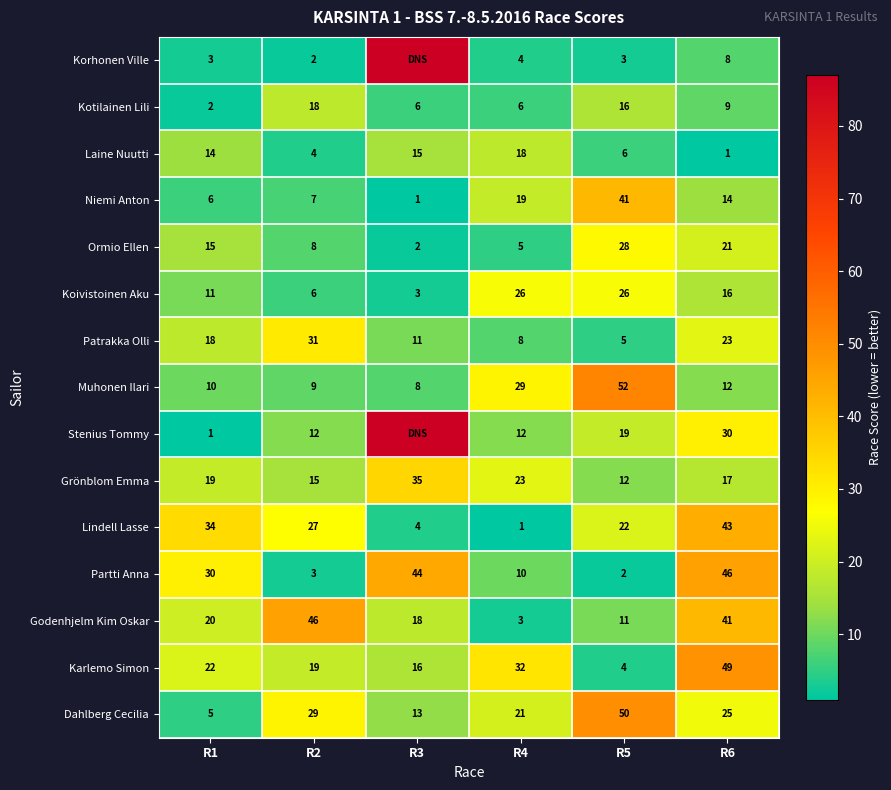

The value of Koivistoinen Aku at R2 is 6. True or false?

True